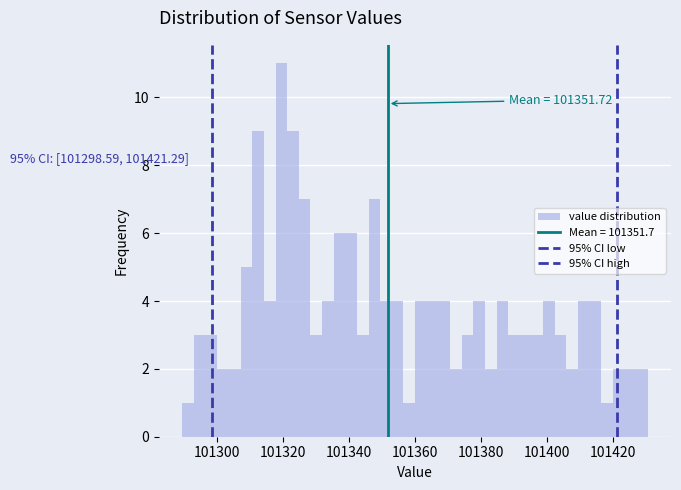

Read against the x-axis, roughly where is the centre of the tallest bar?

101320